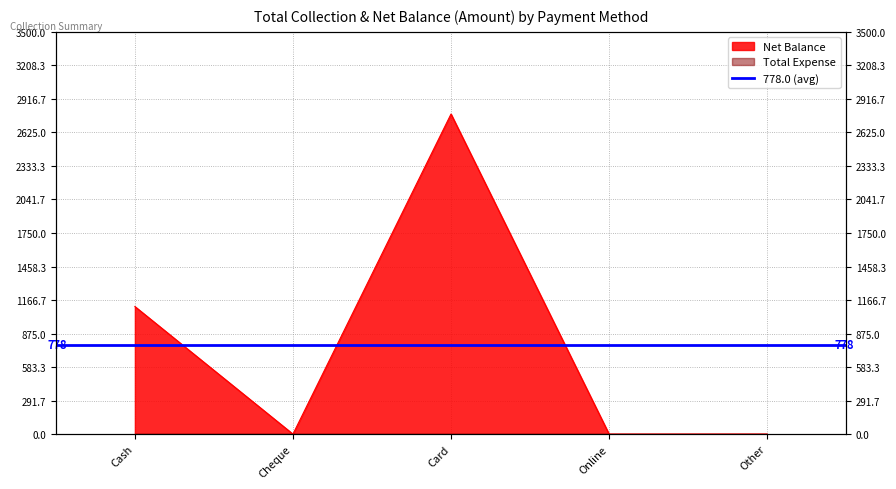

What position from the right is Other?

1